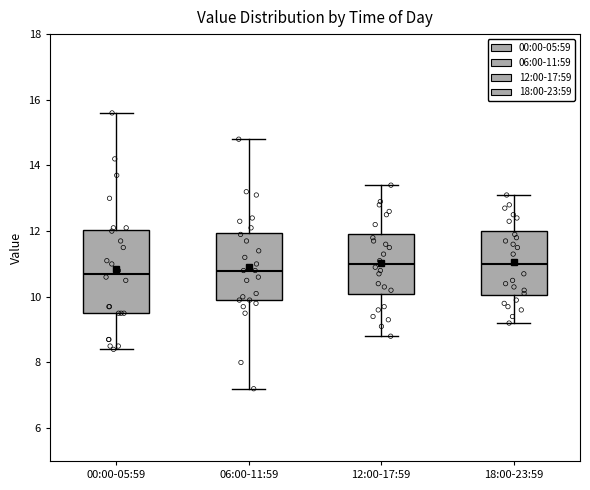

Reading left to right, transcribe this box plot: for each box, give where its median line is, the range the box spans, and where its two whiskers end, as read against the y-axis. The values are not printed on the chart, so give them approximately, as read against the axis.

00:00-05:59: median 10.8, box 9.6 to 12.0, whiskers 8.4 to 15.6
06:00-11:59: median 10.8, box 10.0 to 12.0, whiskers 7.2 to 14.8
12:00-17:59: median 11.0, box 10.0 to 12.0, whiskers 8.8 to 13.4
18:00-23:59: median 11.0, box 10.0 to 12.0, whiskers 9.2 to 13.2